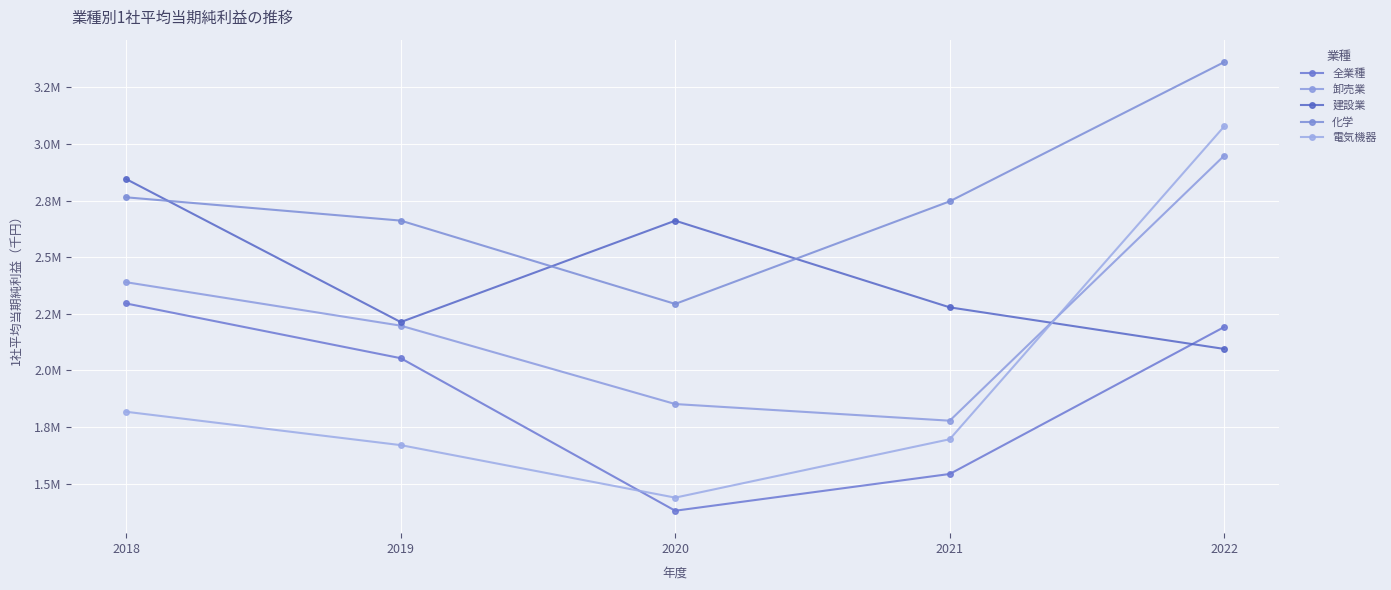

True or false: 全業種 and 卸売業 cross at least once.

False